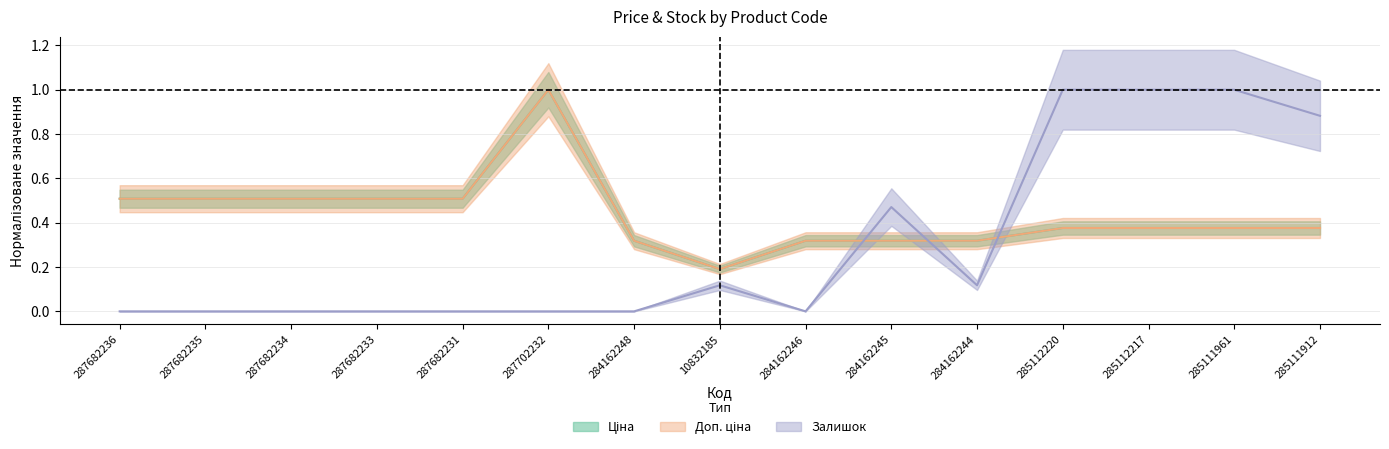

Count the number of categories in the chart.

15